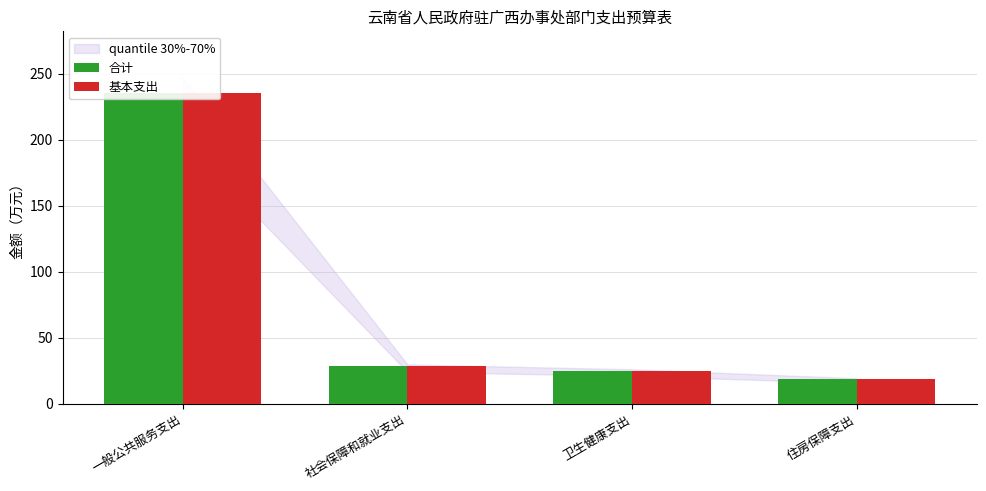

Between 社会保障和就业支出 and 卫生健康支出, which is larger?

社会保障和就业支出